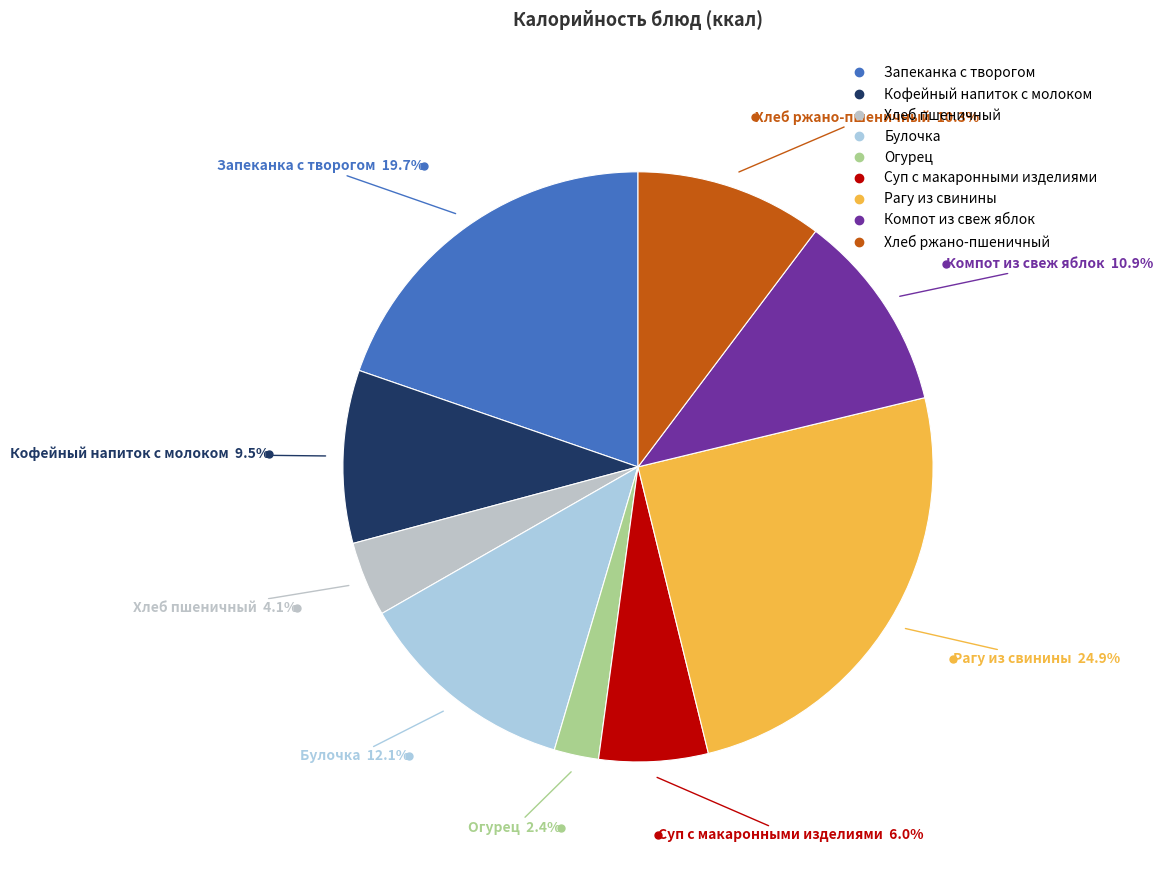

Does Хлеб ржано-пшеничный represent more than half of the total?

No